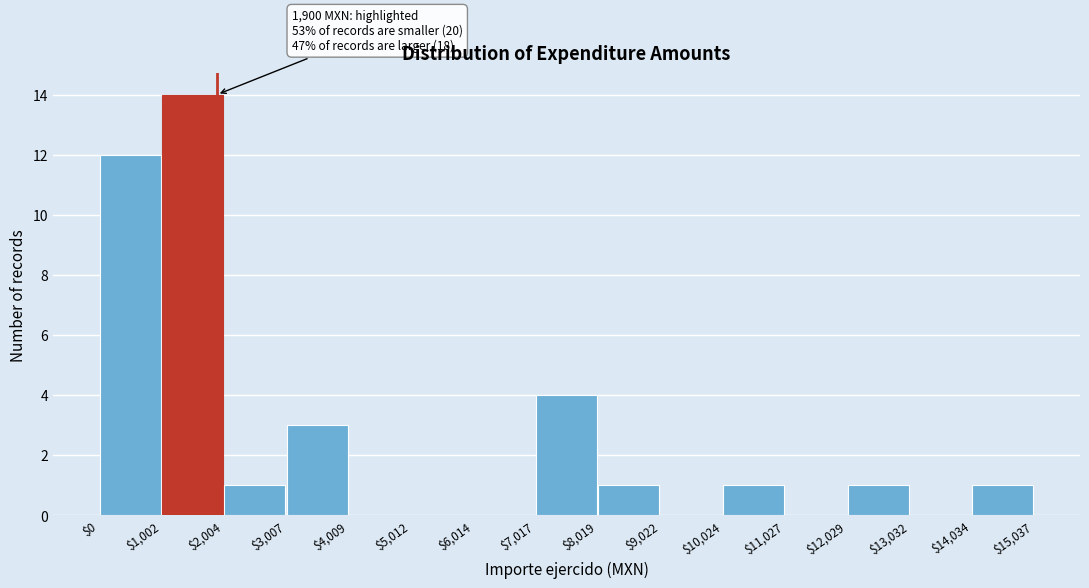

Which range on the x-axis has the tallest bar?

$1,002 to $2,004